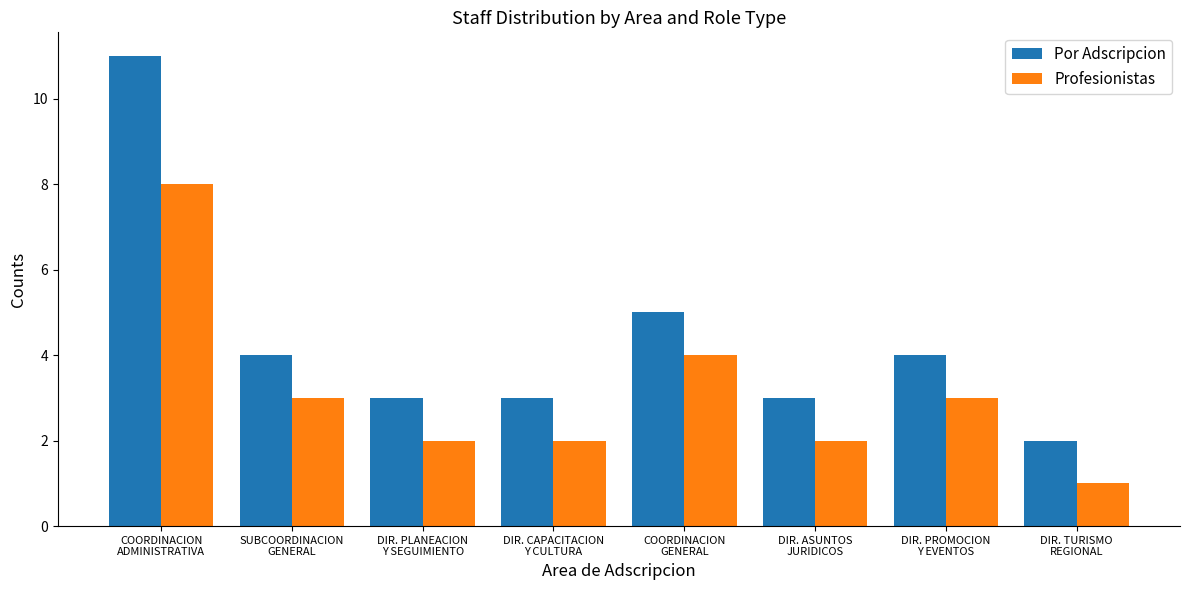

What is the difference between the maximum and minimum values in the Profesionistas series?

7